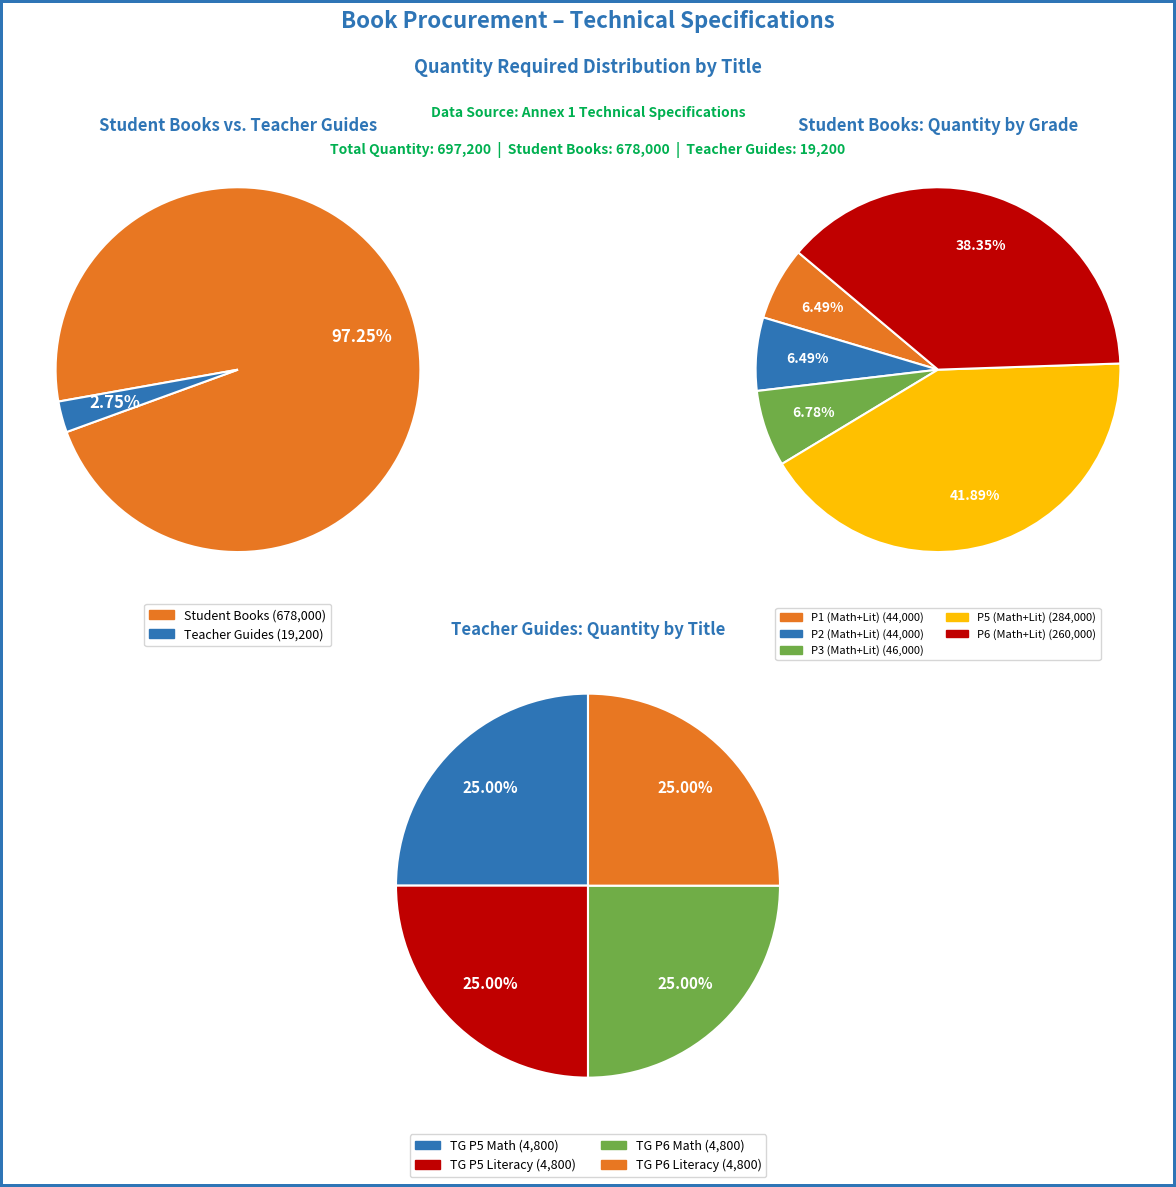

To the nearest percent, what percentage of the pie is P1 Literacy book?

3%